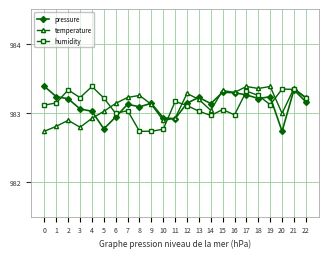

Is the value of temperature at 21 greater than the value of pressure at 20?

Yes